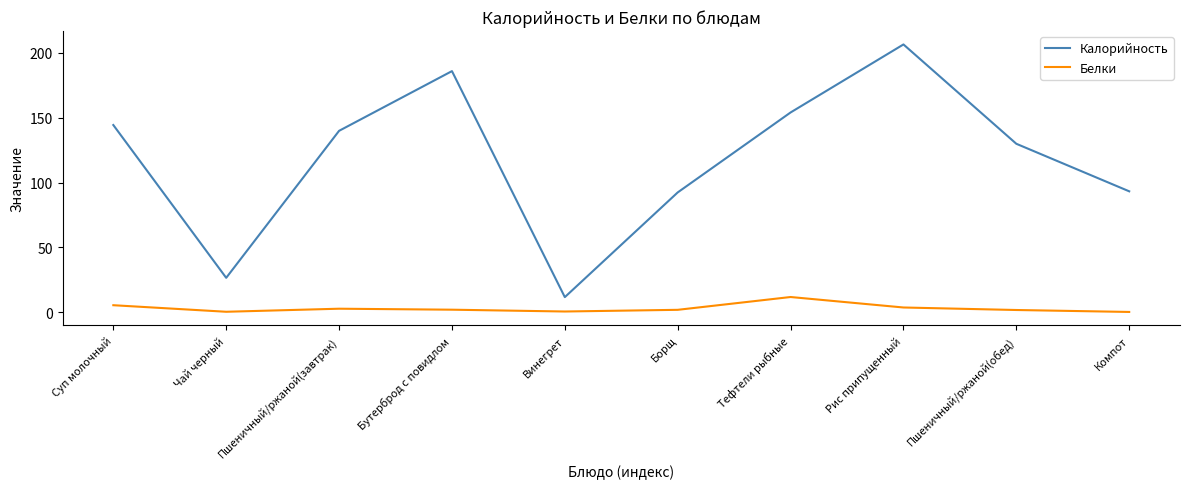

Rank the series by their average value, from highest to lowest.

Калорийность, Белки